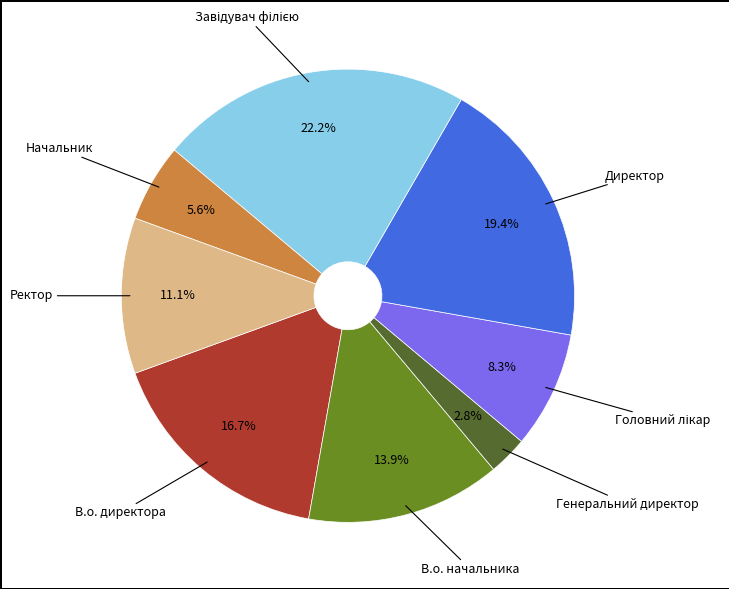

Does any single category account for the majority?

No